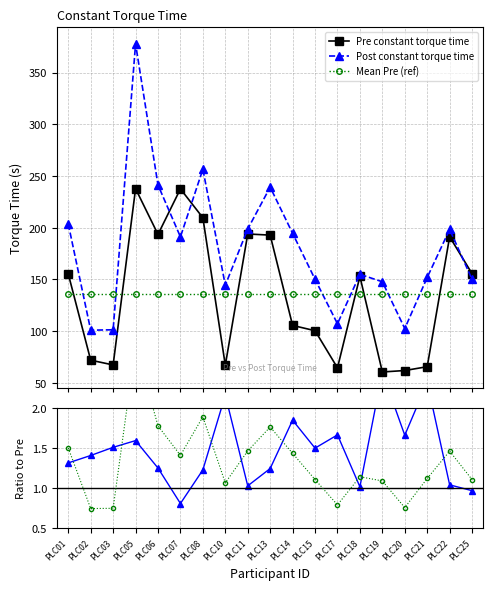

What is the sum of all Mean Pre (ref) values?

2584.5